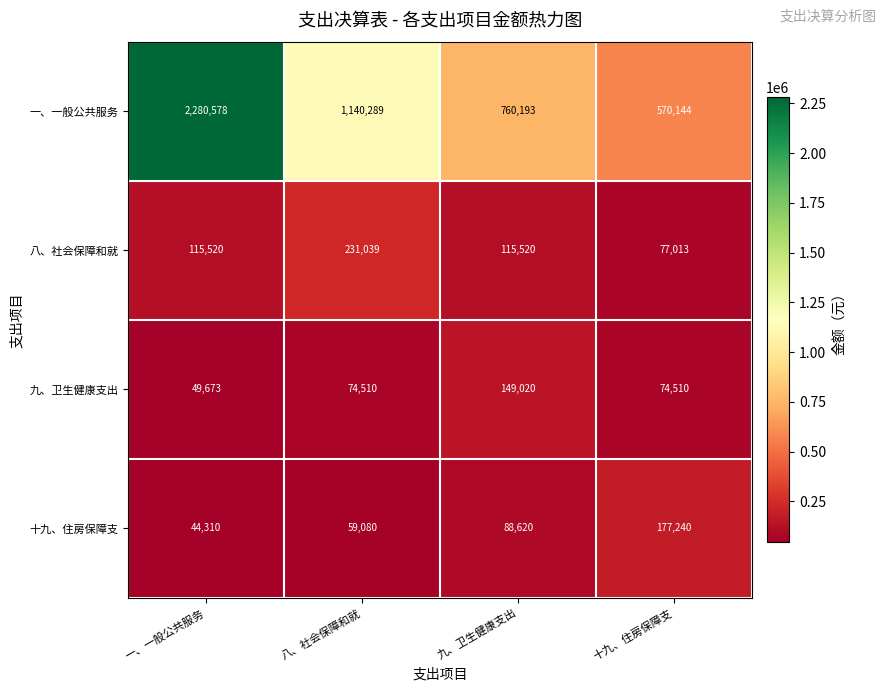

At which category is the sum across all series the highest?

一、一般公共服务